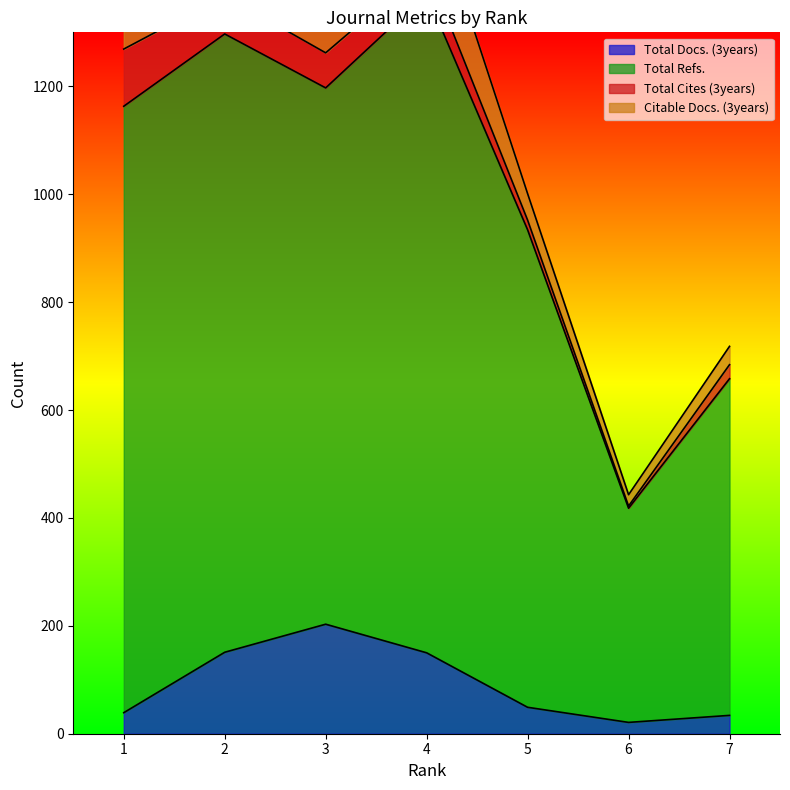

At which category does Total Refs. reach its first local valley?

3